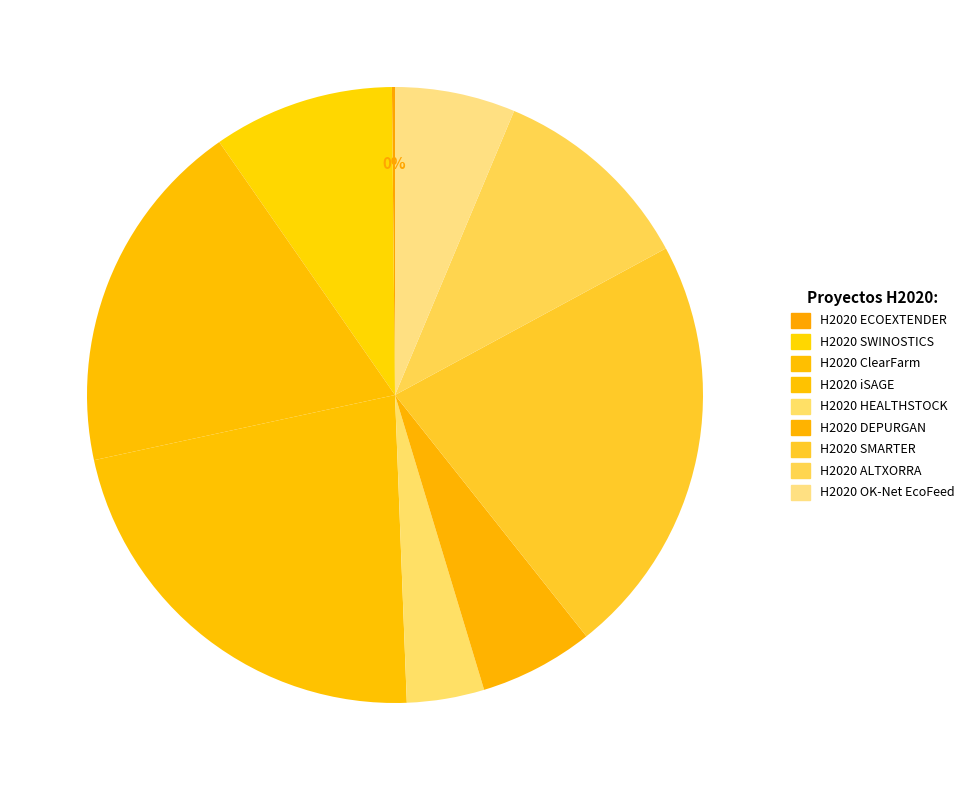

To the nearest percent, what portion does H2020 iSAGE represent?

22%